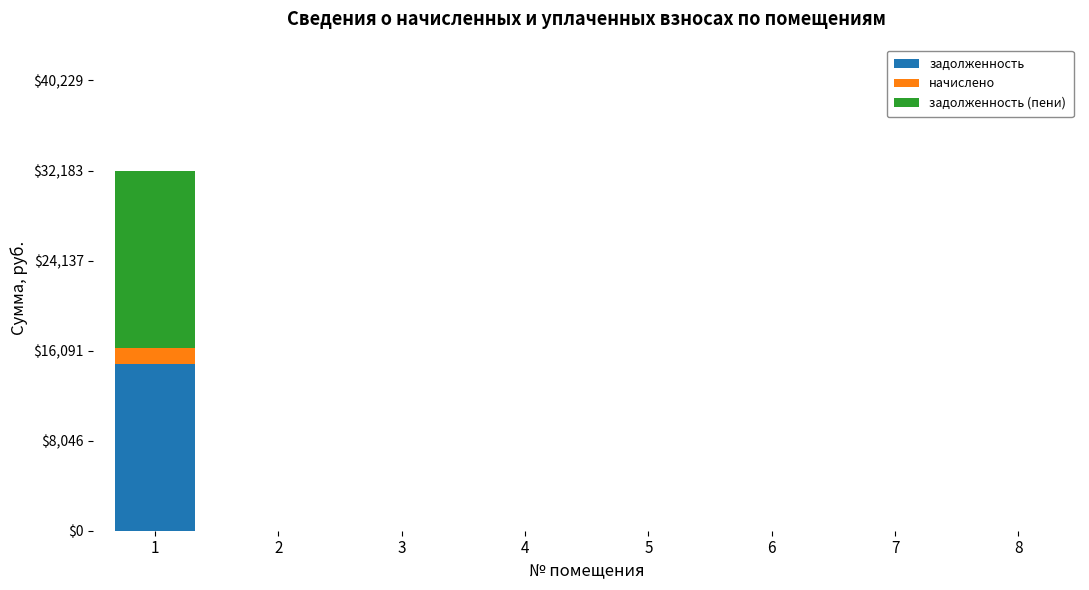

Reading left to right, list the values for the задолженность series.

1=14915.0	2=0.0	3=0.0	4=0.0	5=0.0	6=0.0	7=0.0	8=0.0